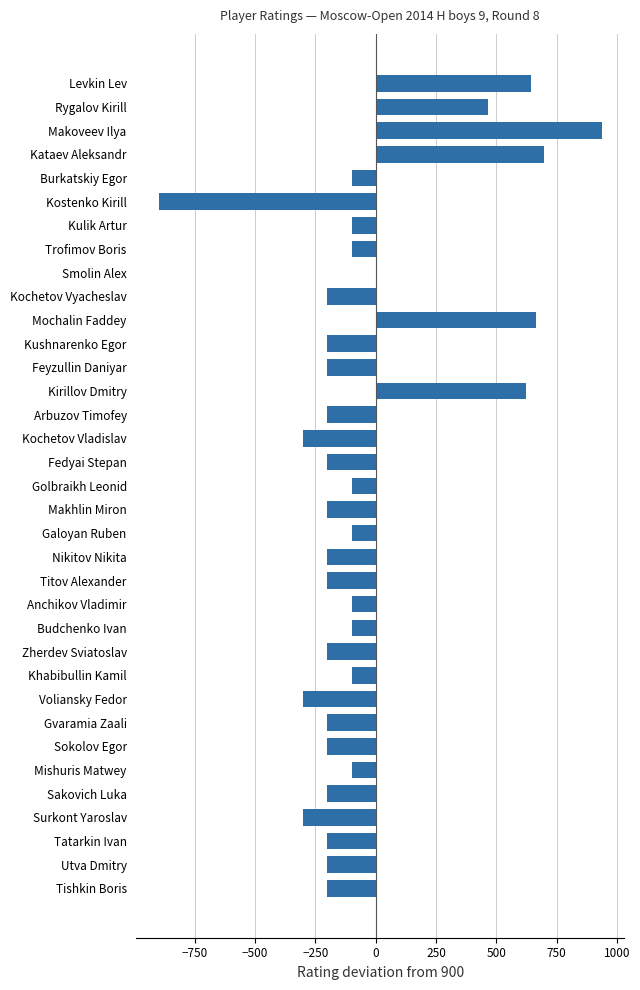

At which category does the chart reach its peak across all series?

Makoveev Ilya